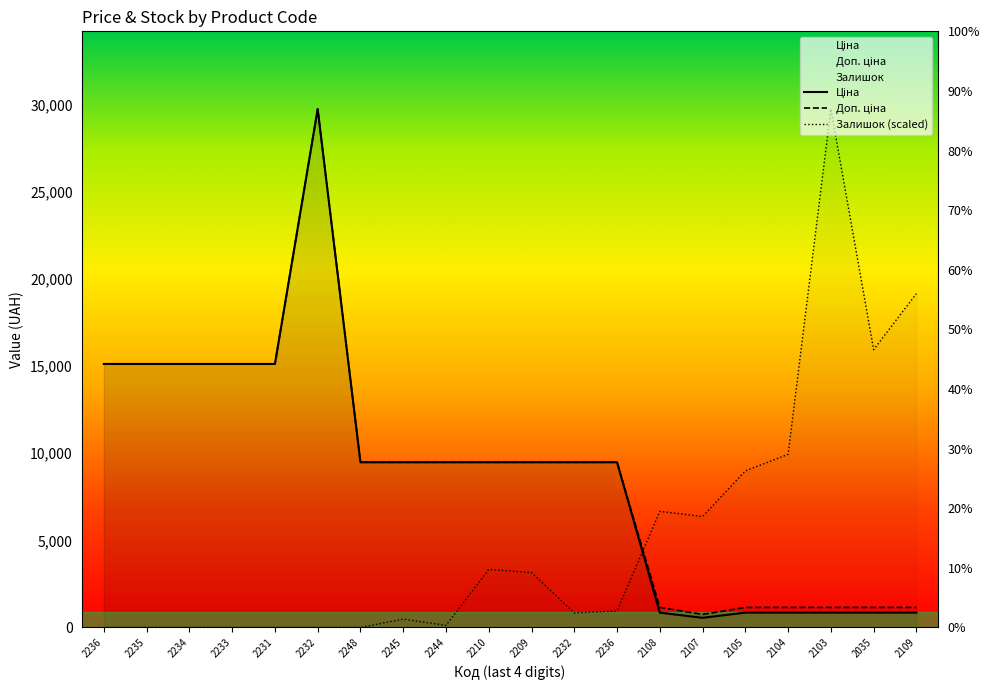

What is the total value across all series at 2248?

18960.1